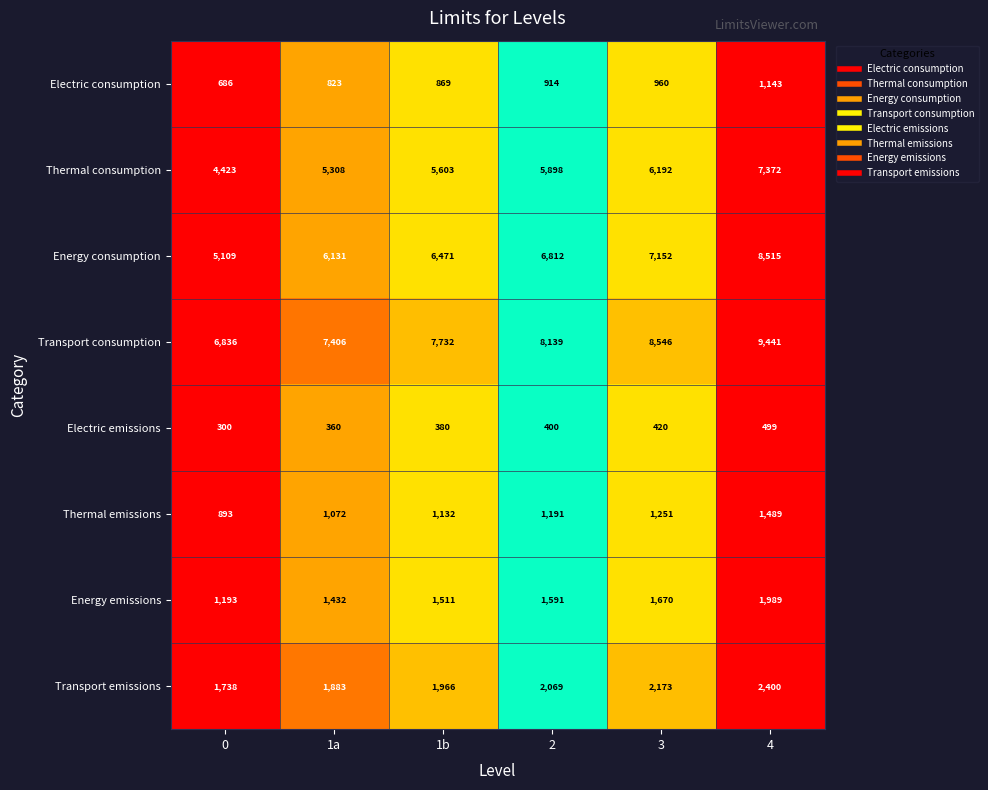

What is the approximate value of Transport consumption at 1a, to the nearest 10?

7410